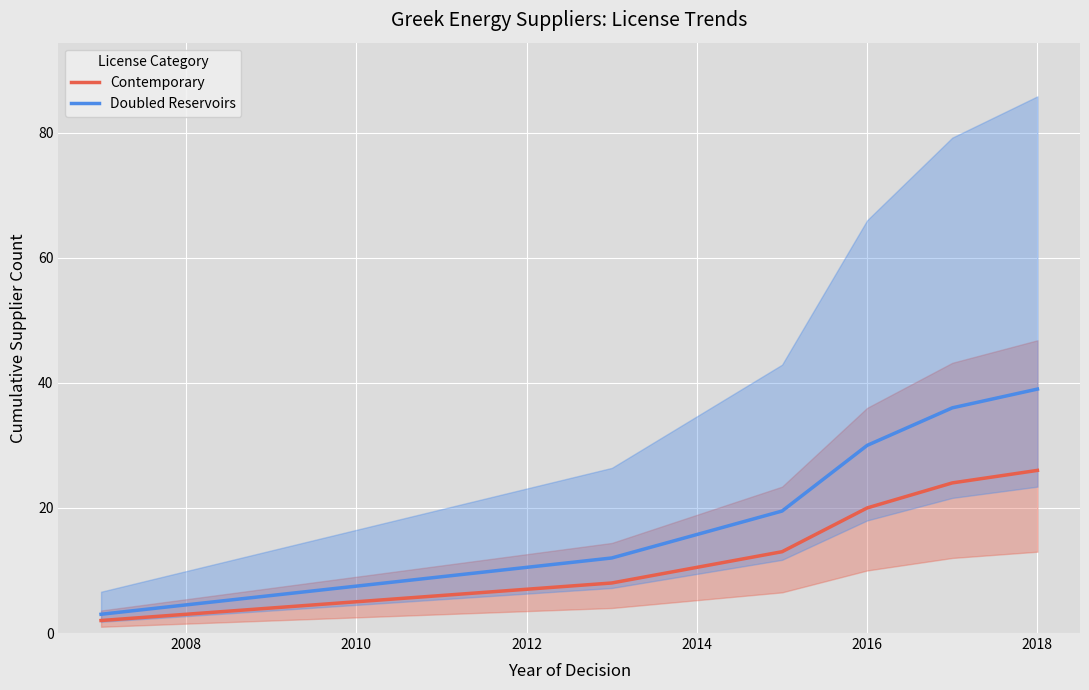

How many series are shown in this chart?

2